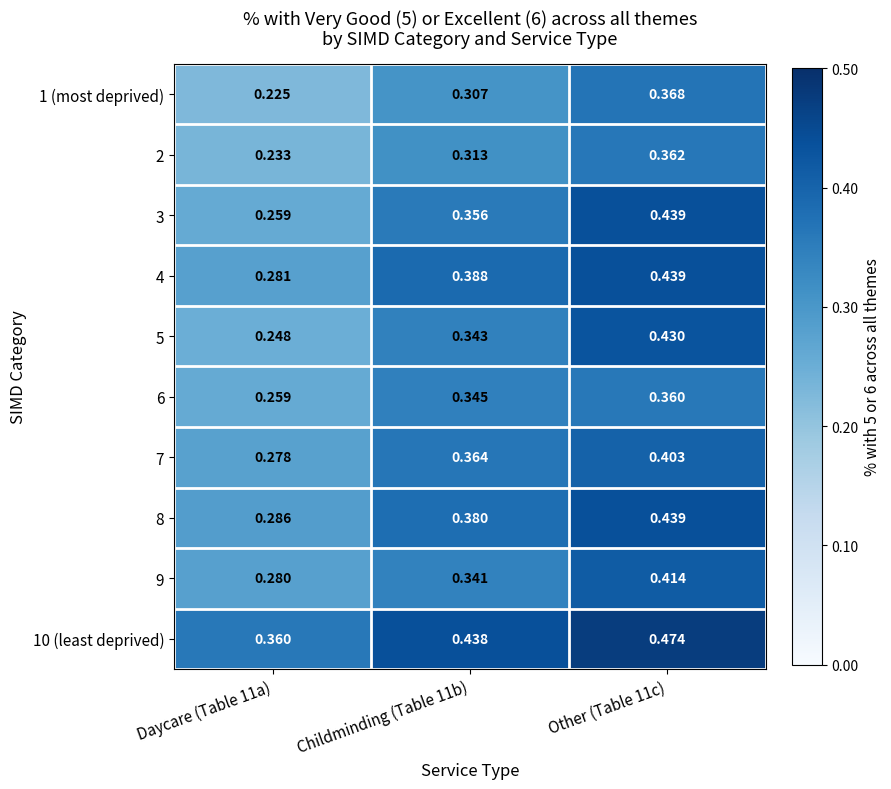

What is the spread (max minus min) of values at Daycare (Table 11a)?

0.1